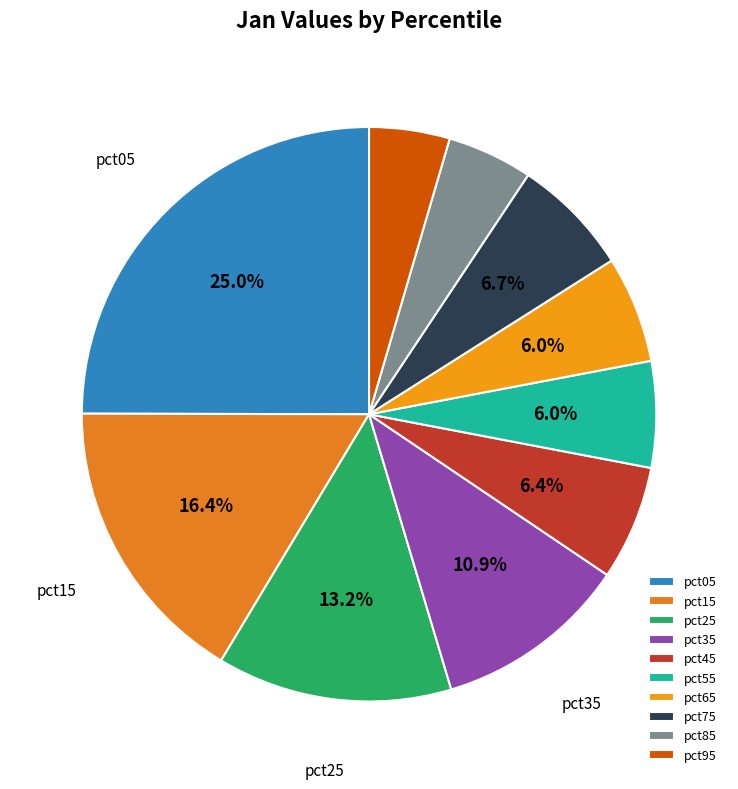

The pct35 slice represents 11% of the pie. True or false?

True